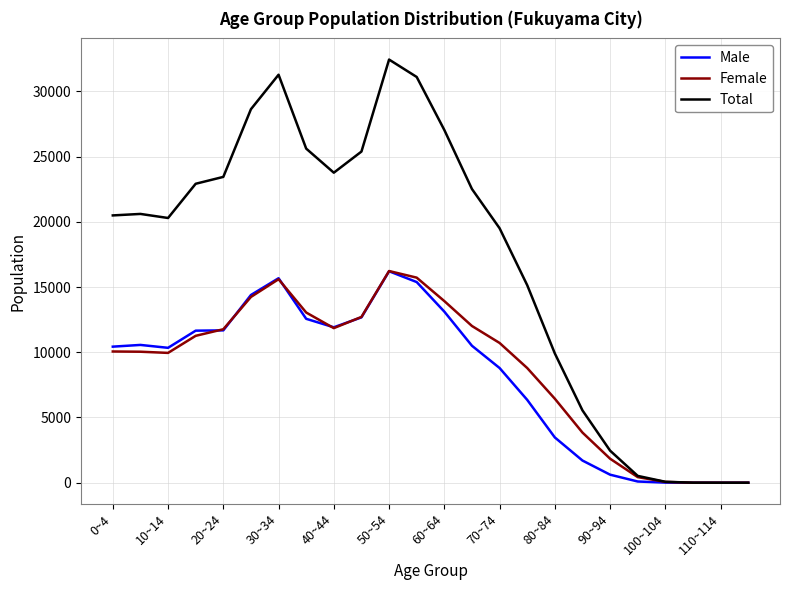

What is the average value of the Male series?

8256